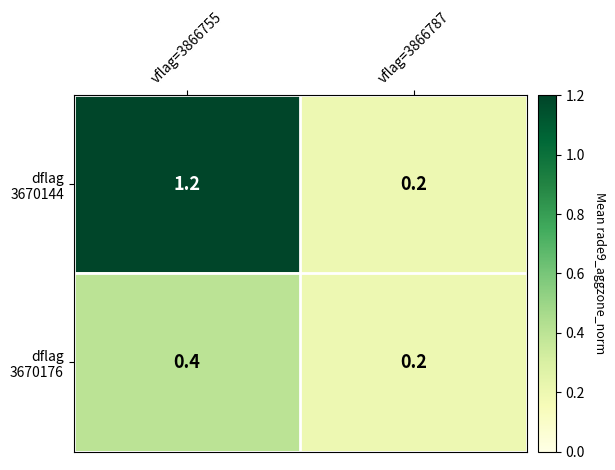

Count the number of data series in this chart.

2